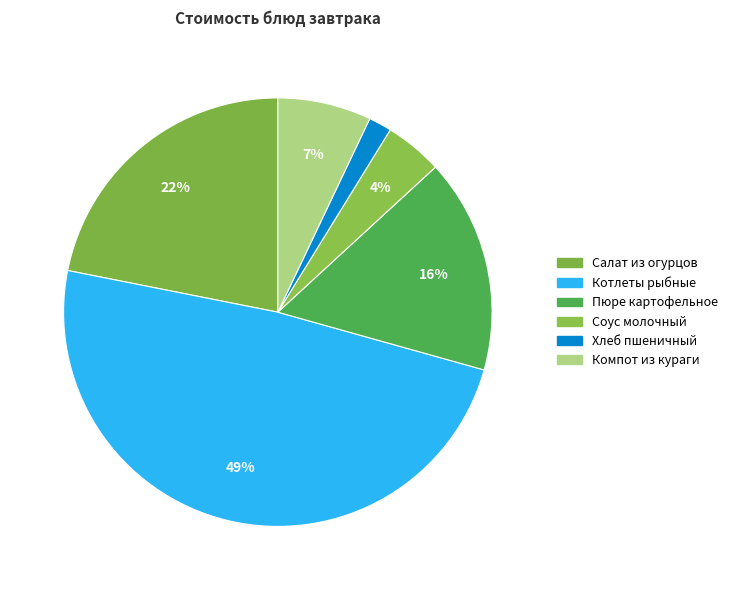

Count the number of slices in the pie.

6